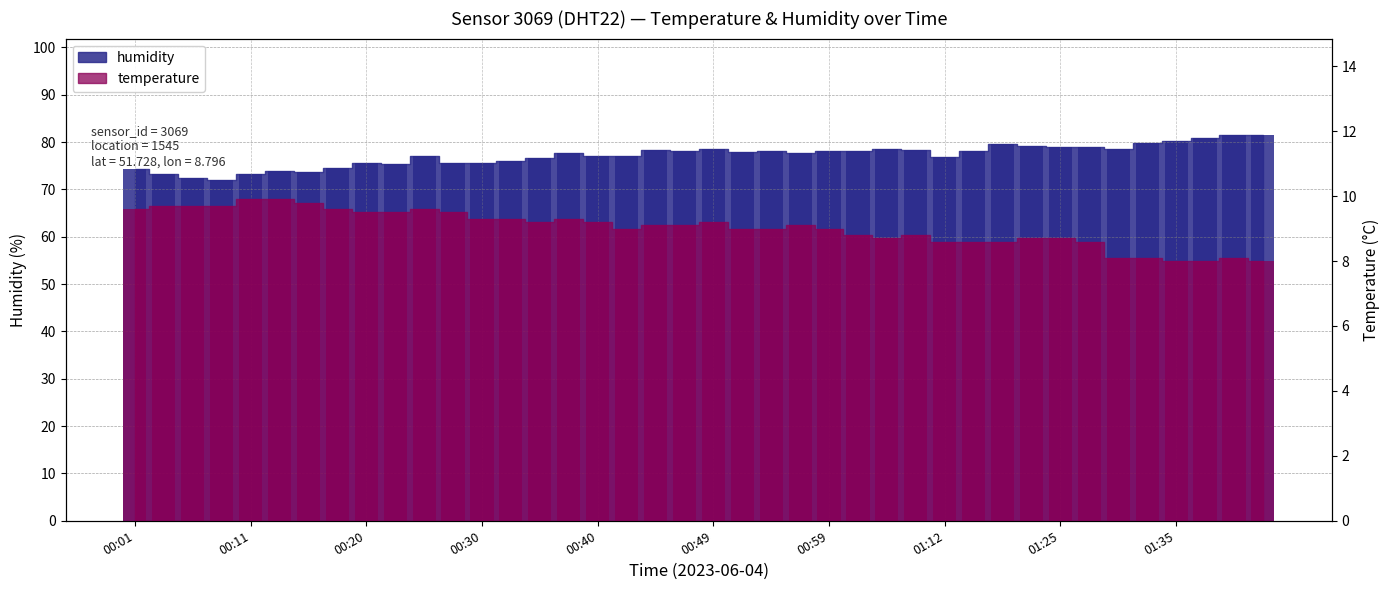

How many bars are there in total?

80